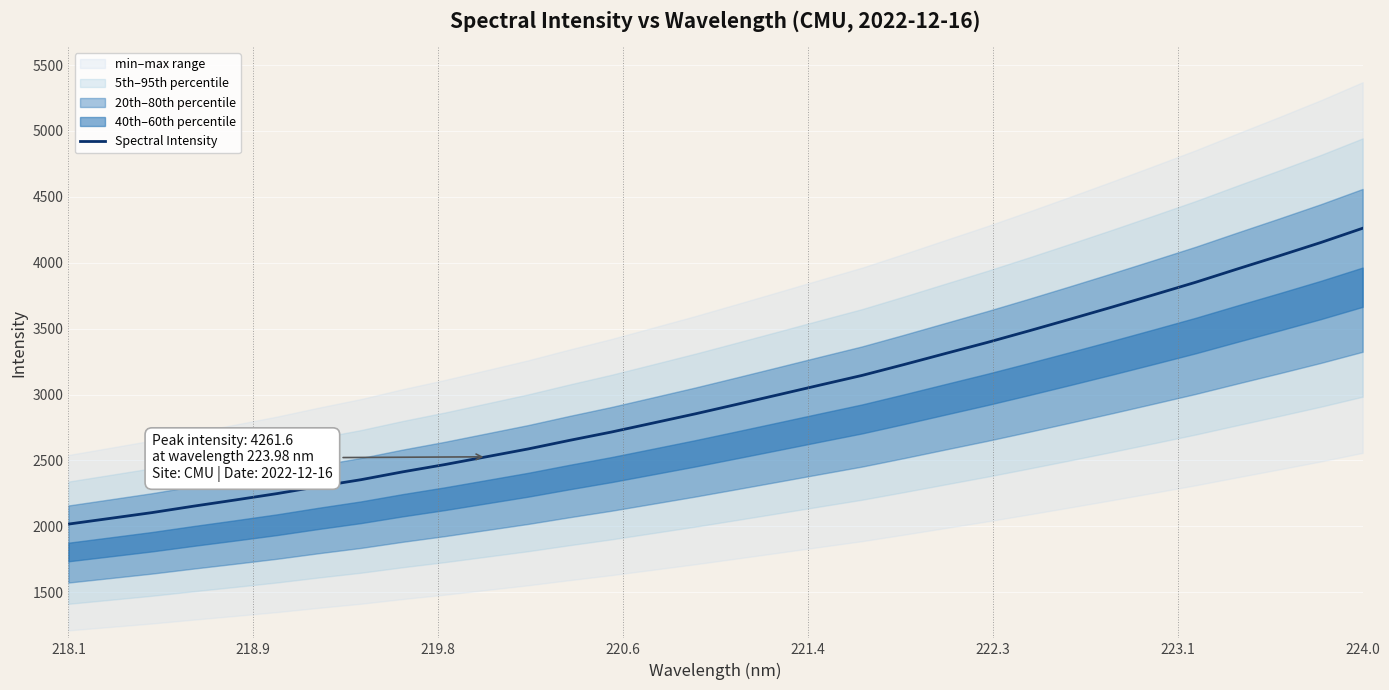

What is the minimum value for Spectral Intensity?

2016.6